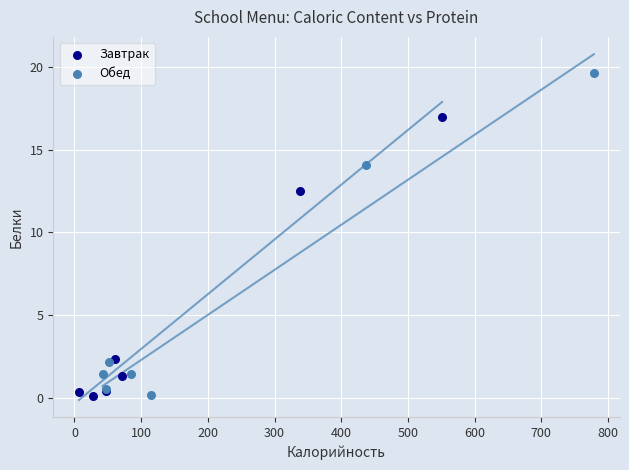

Which series has the largest Y range (max minus min)?

Обед